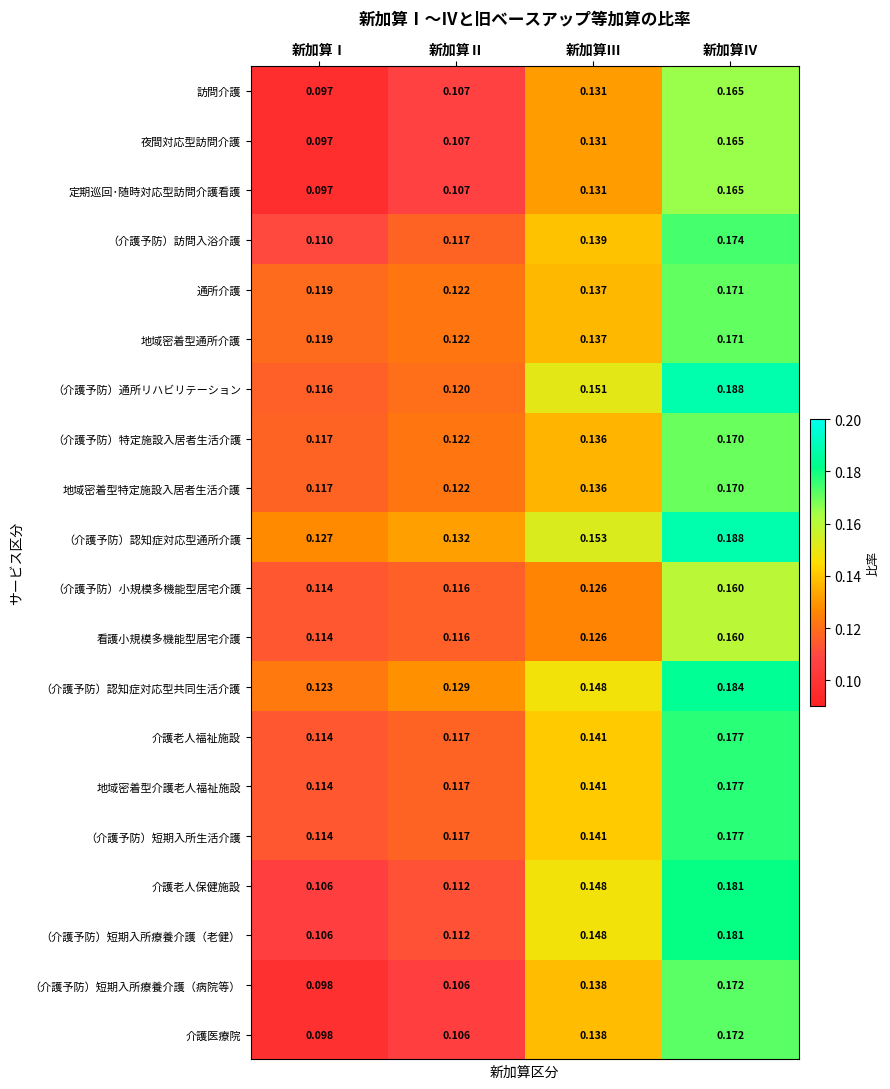

Which series changed the most between 新加算Ⅲ and 新加算Ⅳ?

（介護予防）通所リハビリテーション